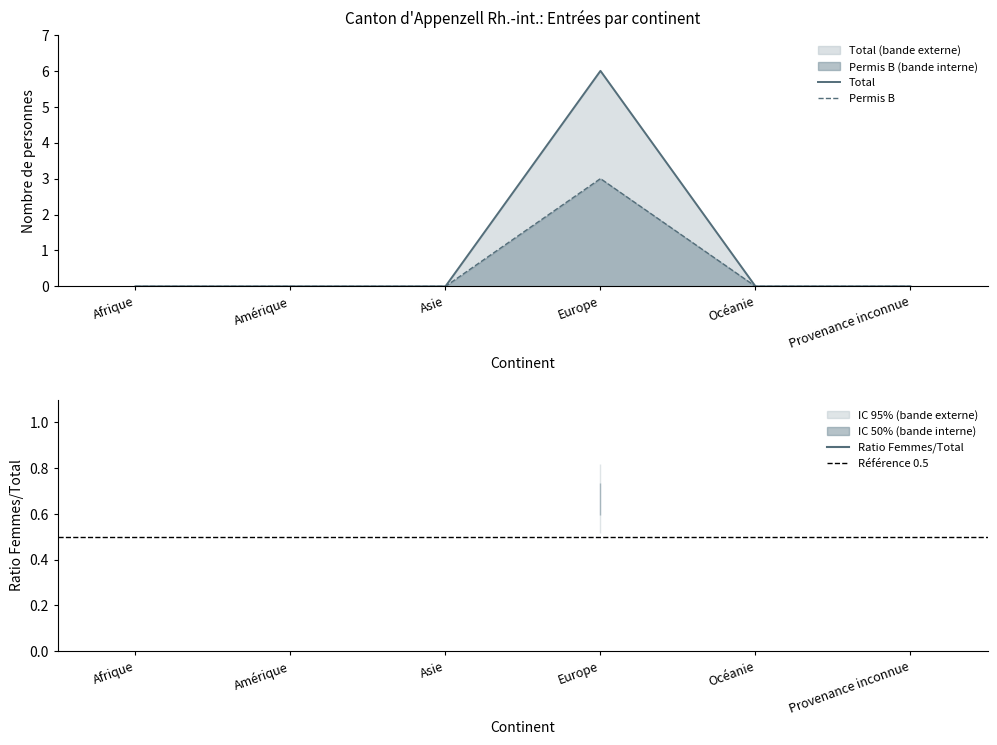

What is the label of the 6th point from the left?

Provenance inconnue